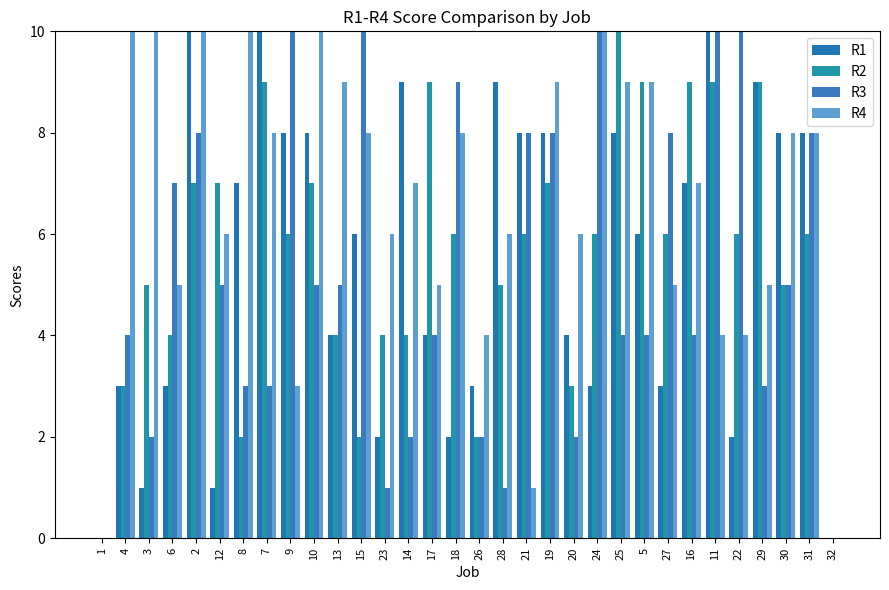

What is the difference between the maximum and minimum values in the R3 series?

10